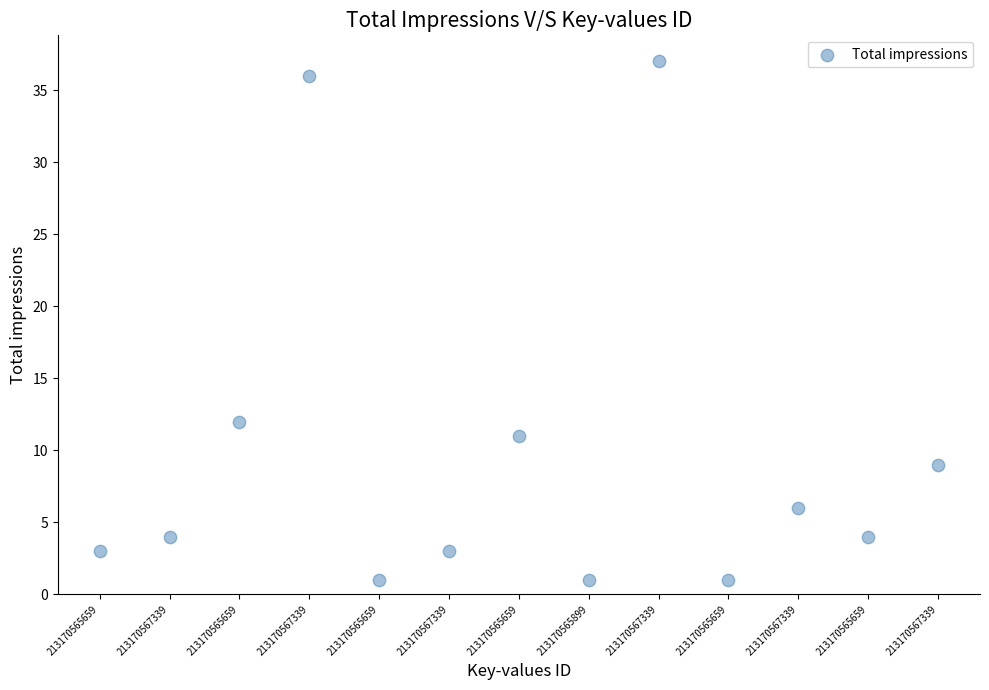

What Y value in the scatter plot is closest to 19?

12